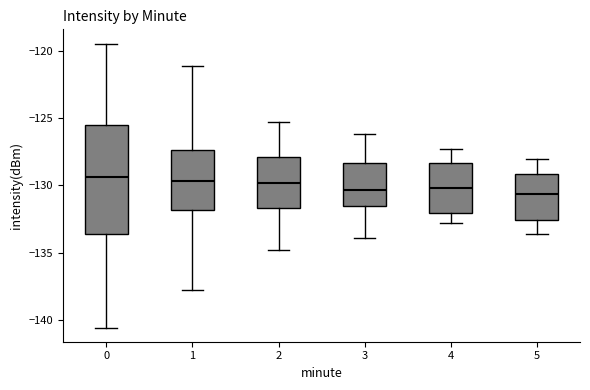

Reading left to right, transcribe this box plot: for each box, give where its median line is, the range the box spans, and where its two whiskers end, as read against the y-axis. The values are not printed on the chart, so give them approximately, as read against the axis.

0: median -129.5, box -133.5 to -125.5, whiskers -140.5 to -119.5
1: median -129.5, box -132.0 to -127.5, whiskers -138.0 to -121.0
2: median -130.0, box -131.5 to -128.0, whiskers -135.0 to -125.5
3: median -130.5, box -131.5 to -128.5, whiskers -134.0 to -126.0
4: median -130.0, box -132.0 to -128.5, whiskers -133.0 to -127.5
5: median -130.5, box -132.5 to -129.0, whiskers -133.5 to -128.0